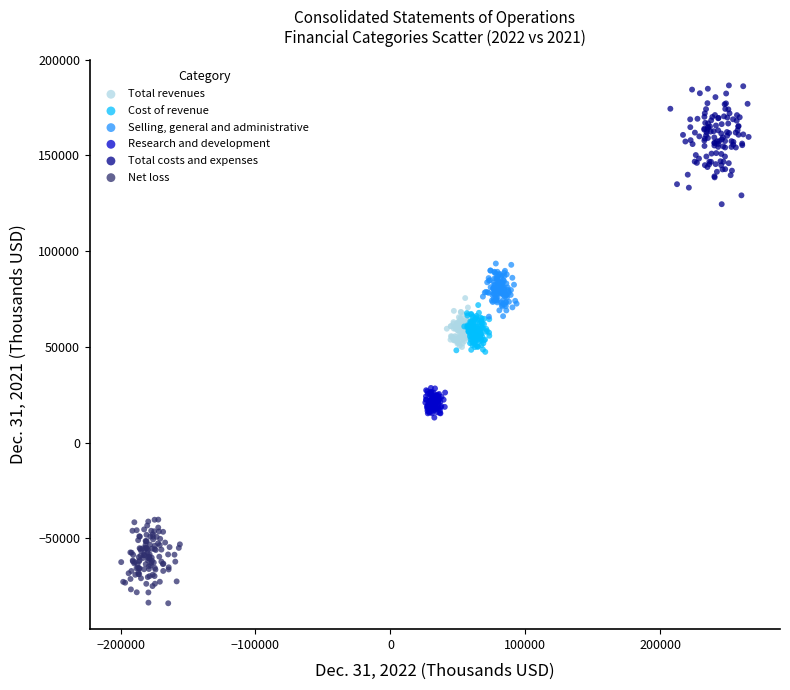

Which series has the largest Y range (max minus min)?

Total costs and expenses